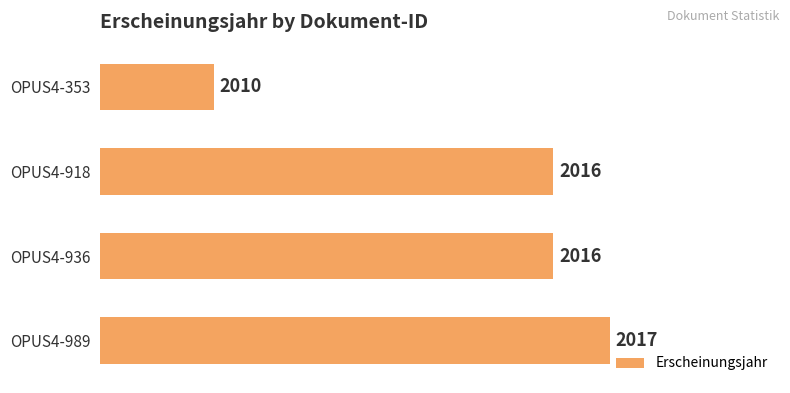

What is the value of the 2nd bar from the top?

2016